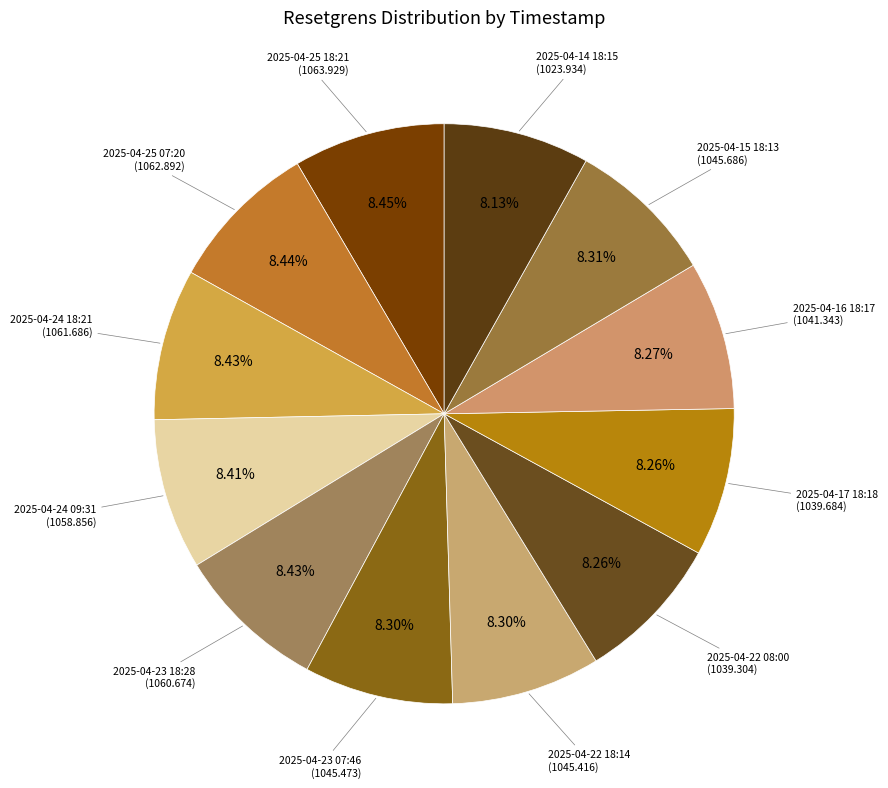

How many segments does this pie chart have?

12